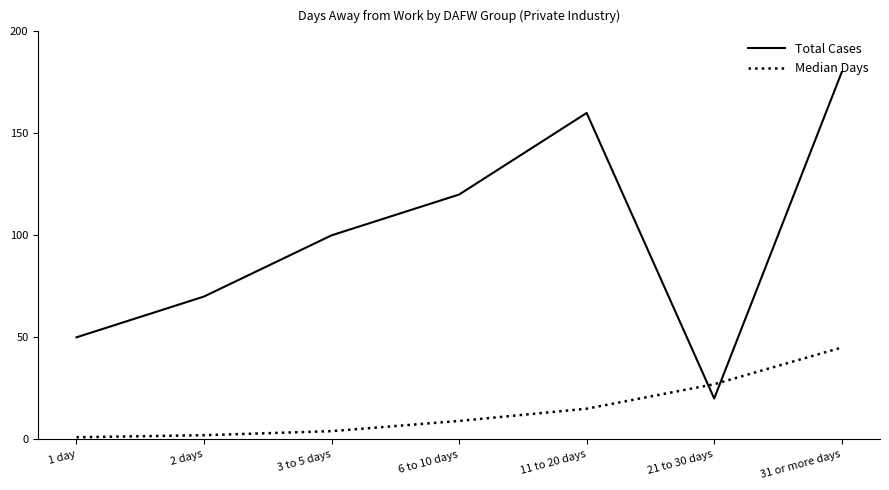

Which series has the largest total across all categories?

Total Cases